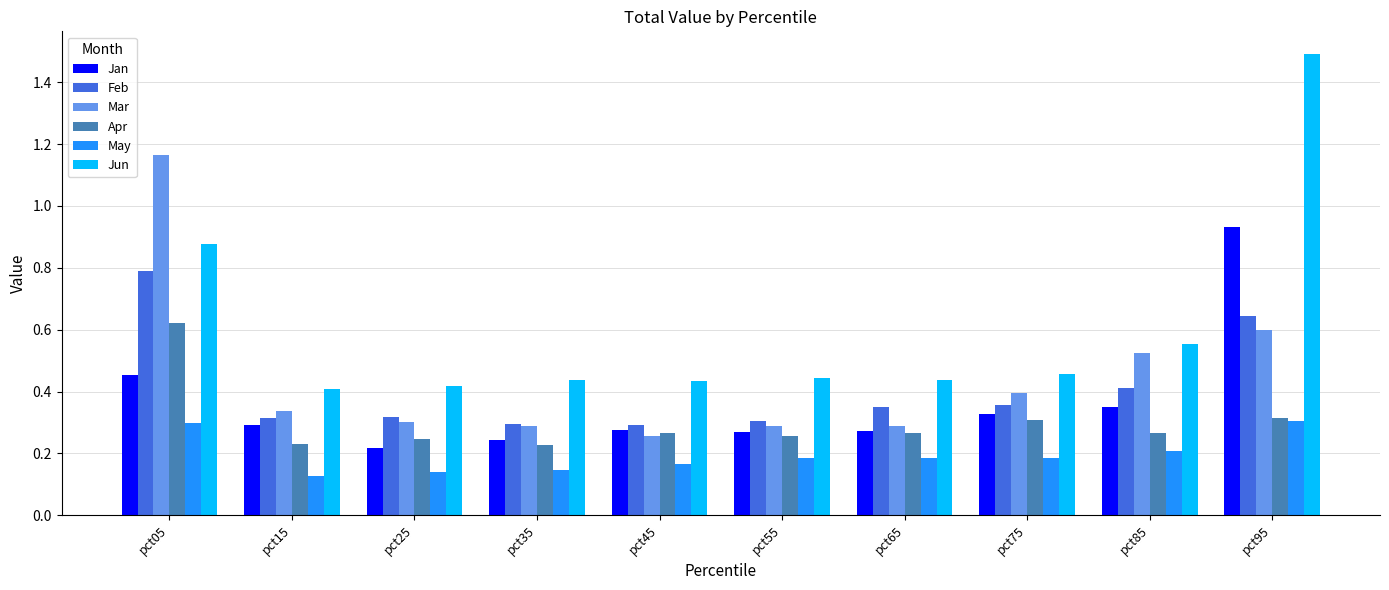

What is the sum of all May values?

1.9